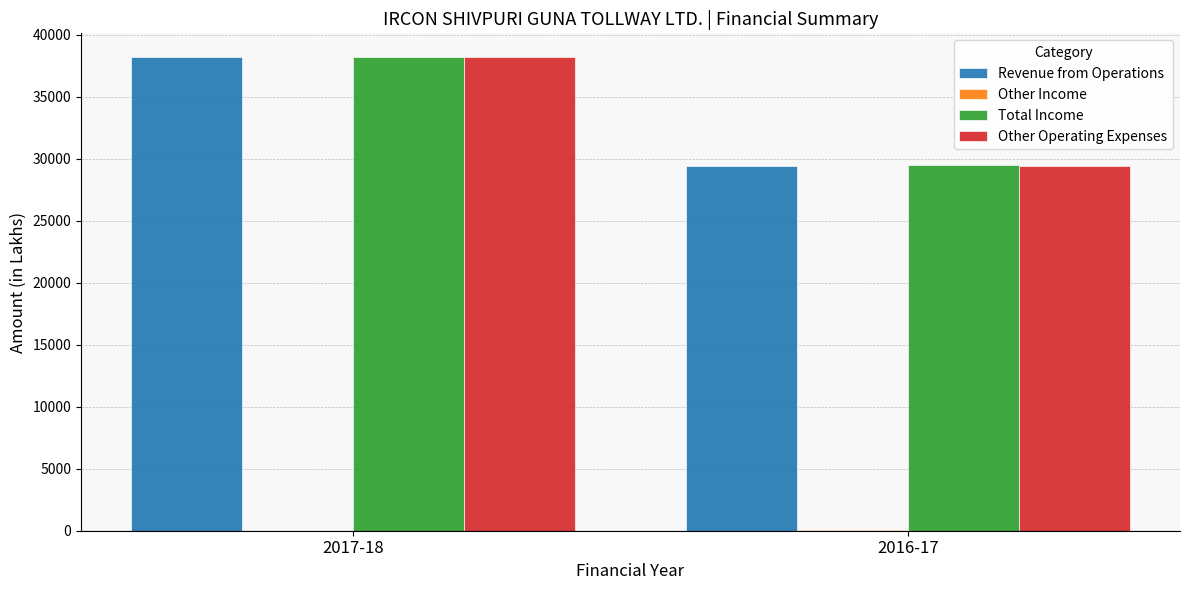

Which series changed the most between 2017-18 and 2016-17?

Other Operating Expenses